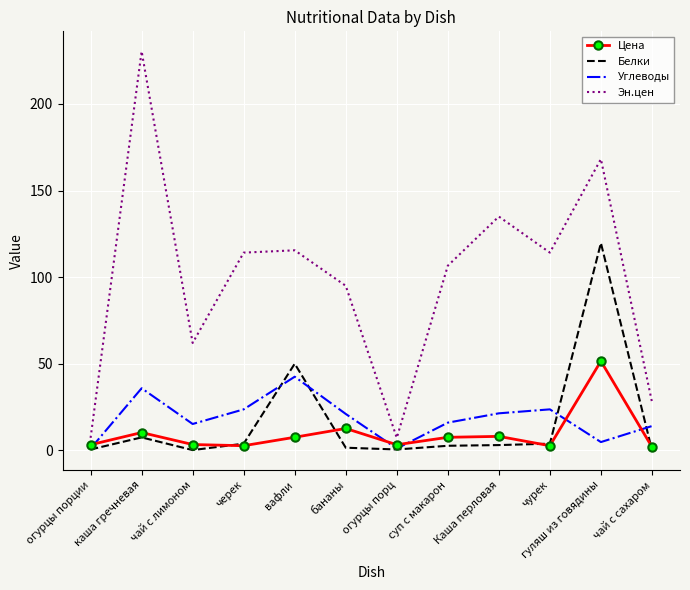

At суп с макарон, list the series in order from largest to smallest.

Эн.цен, Углеводы, Цена, Белки